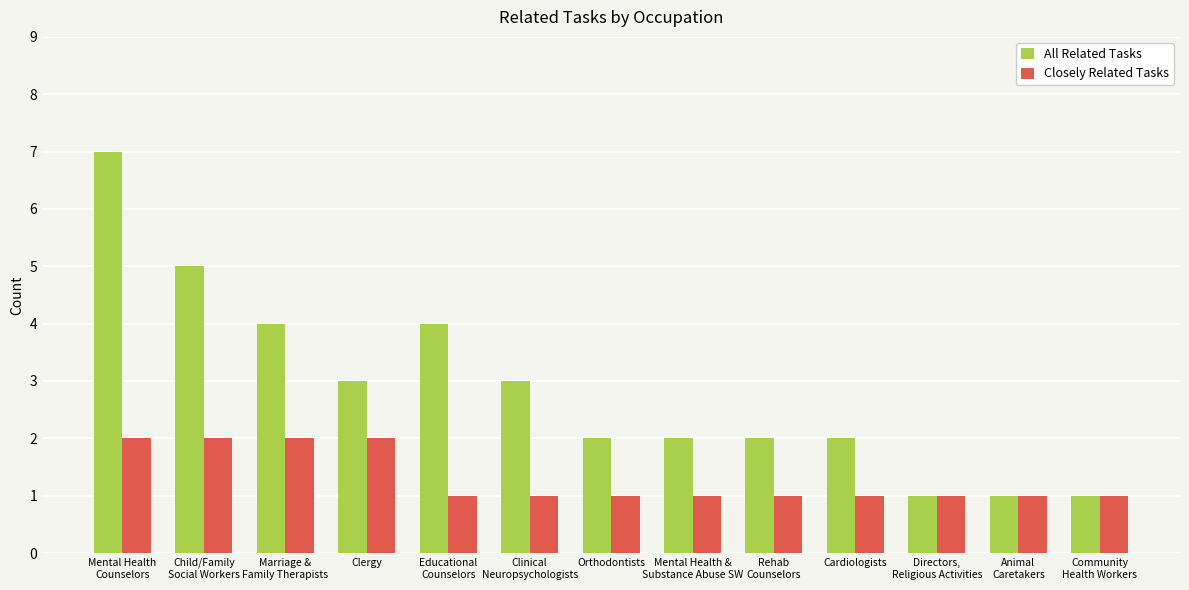

What are all the series names shown in the legend?

All Related Tasks, Closely Related Tasks